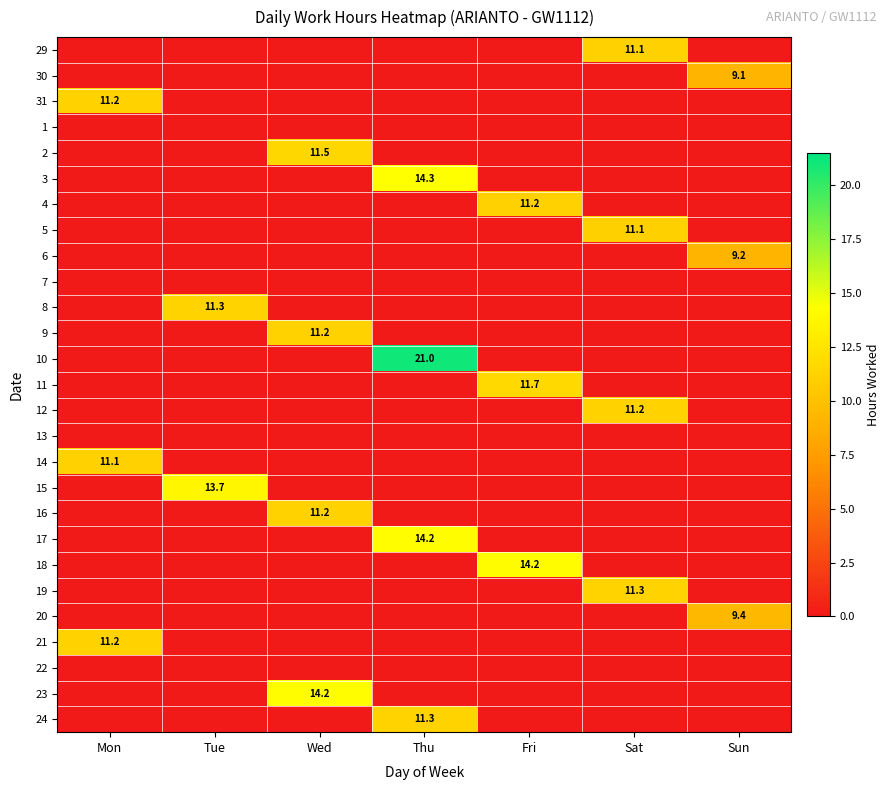

What is the total value across all series at Sat?

44.7